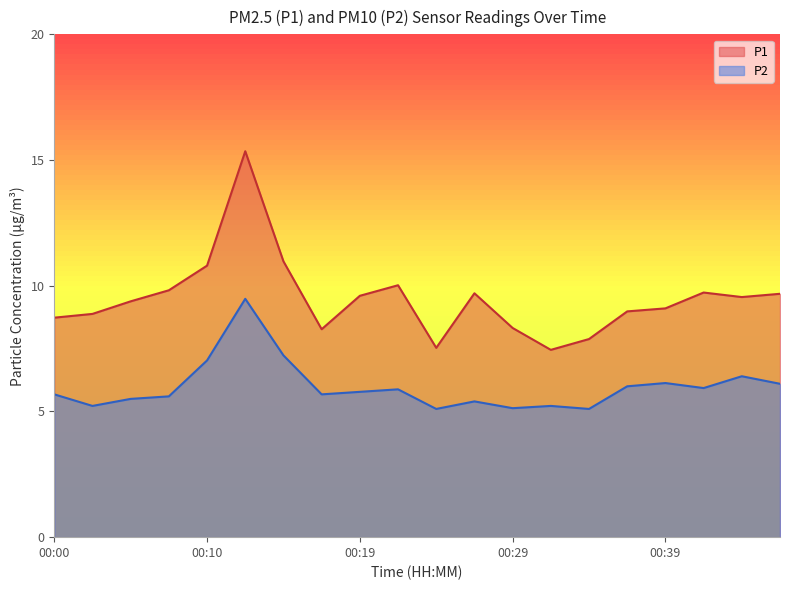

Rank the series by their average value, from lowest to highest.

P2, P1